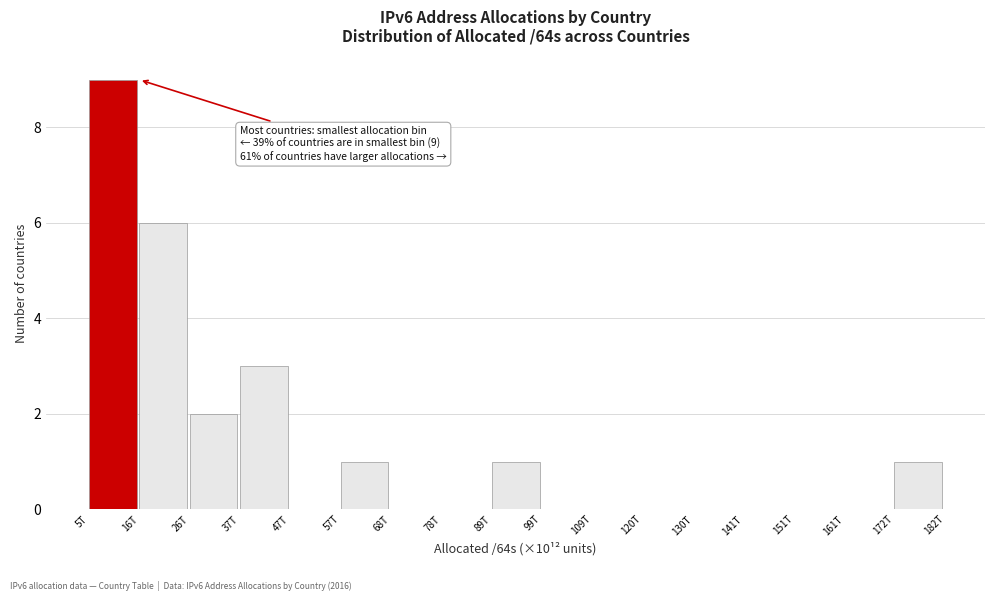

Reading left to right, extract all data points from this chart.

5T=9	16T=6	26T=2	37T=3	47T=0	57T=1	68T=0	78T=0	89T=1	99T=0	109T=0	120T=0	130T=0	141T=0	151T=0	161T=0	172T=1